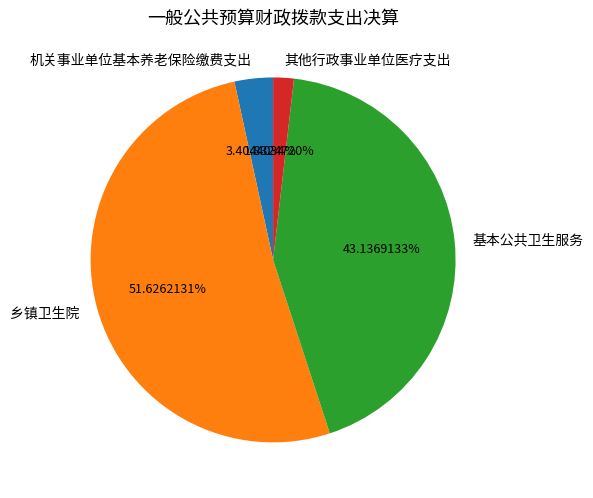

To the nearest percent, what percentage of the pie is 机关事业单位基本养老保险缴费支出?

3%